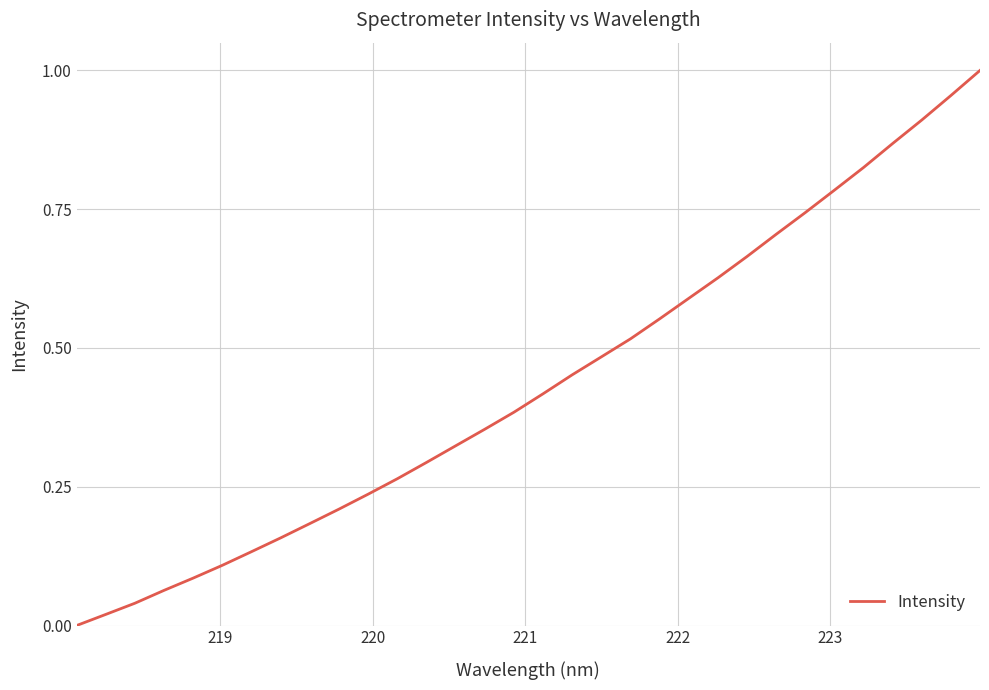

What is the value of the 25th point from the left?

0.7